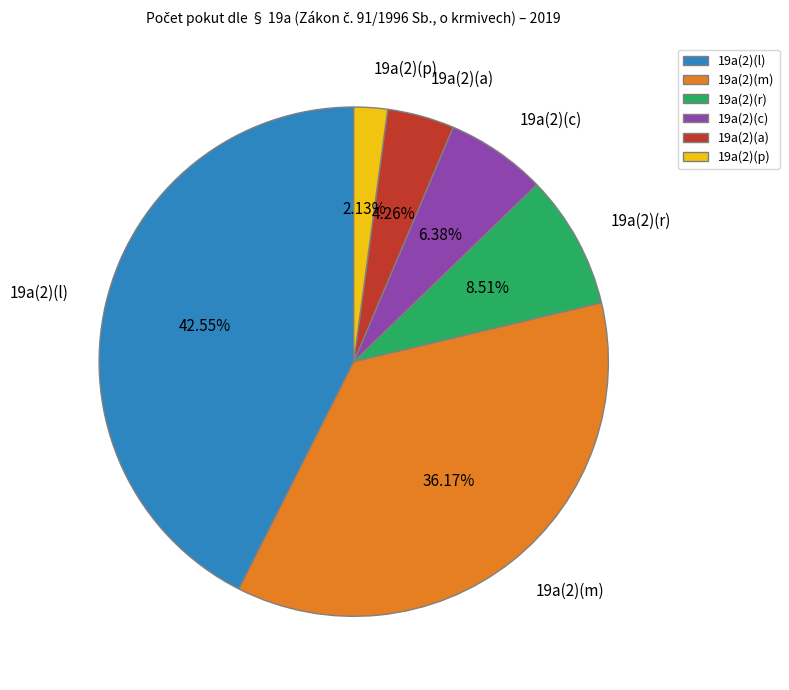

What is the ratio of the value at 19a(2)(p) to the value at 19a(2)(m)?

0.1